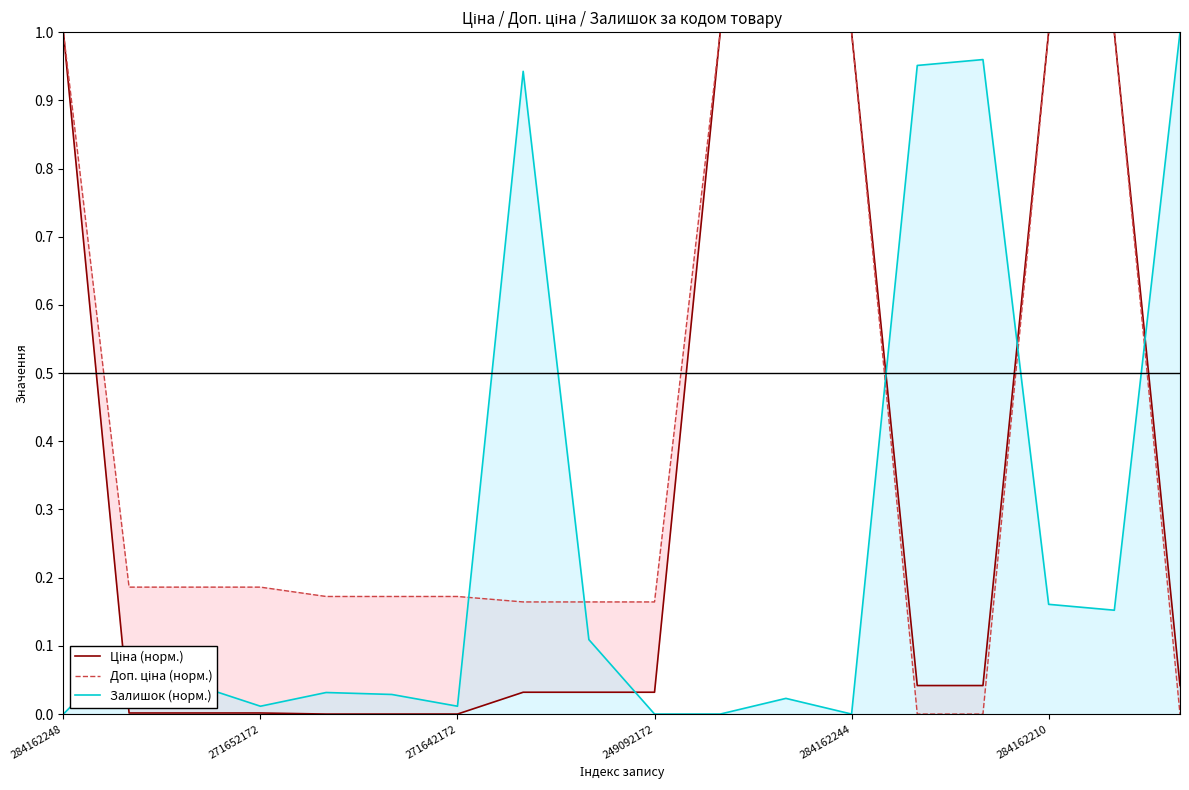

Is the value of Ціна (норм.) at 14 greater than the value of Залишок (норм.) at 14?

No